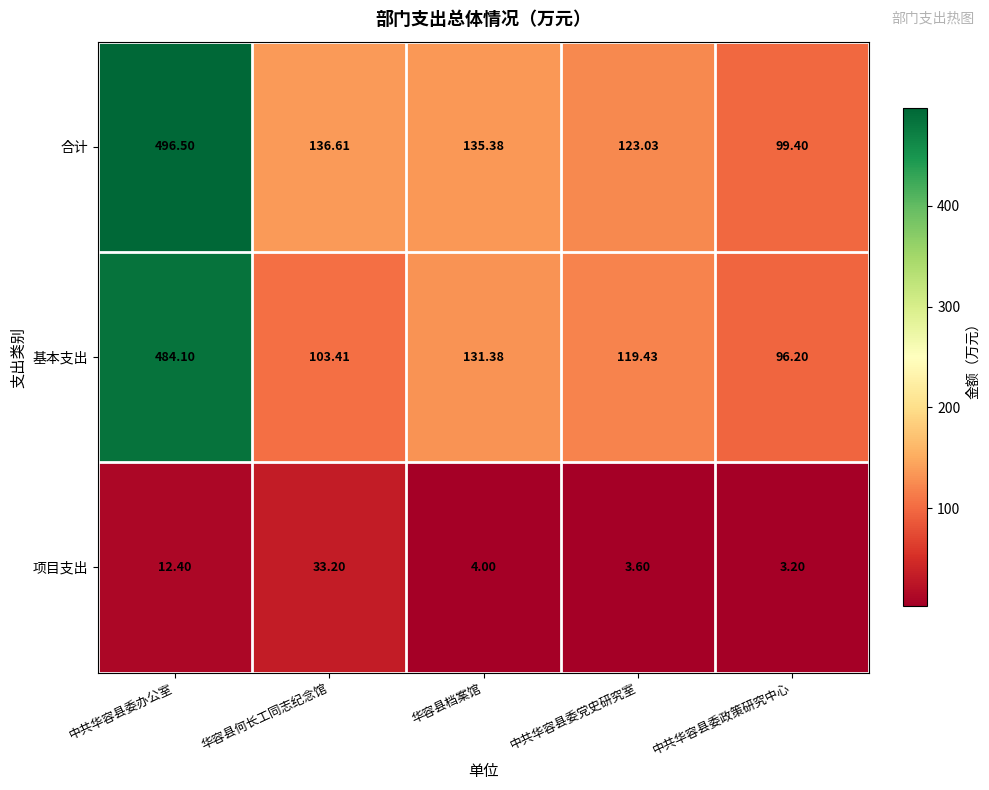

At 华容县档案馆, list the series in order from smallest to largest.

项目支出, 基本支出, 合计